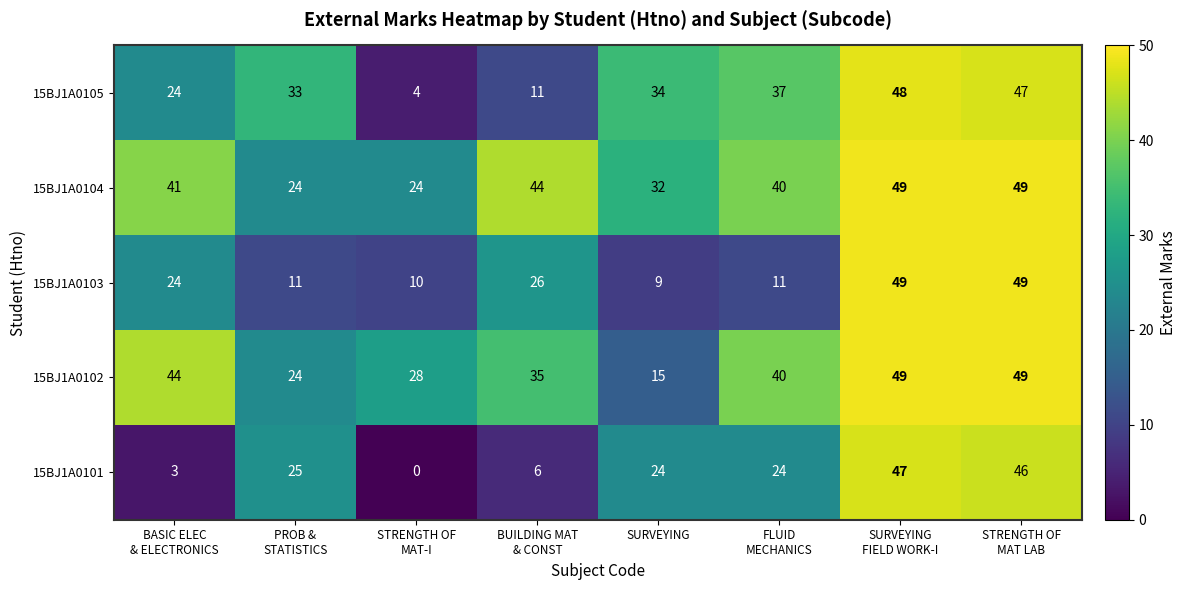

Which series has the largest total across all categories?

15BJ1A0104